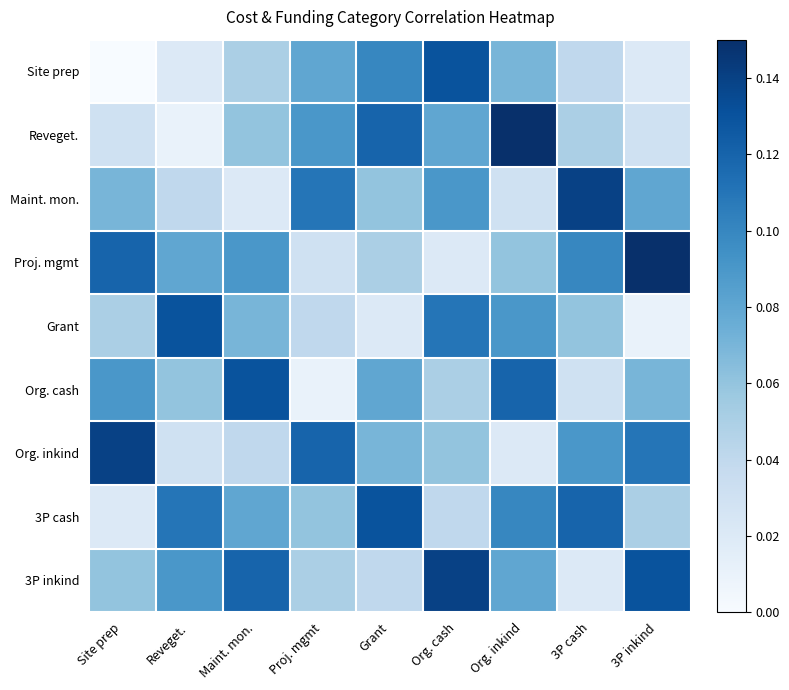

What is the spread (max minus min) of values at 3P inkind?

0.1